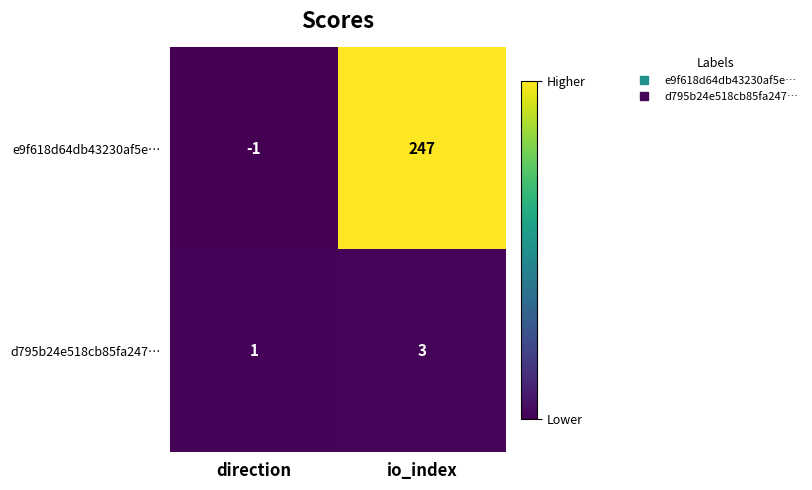

At which category is the sum across all series the highest?

io_index